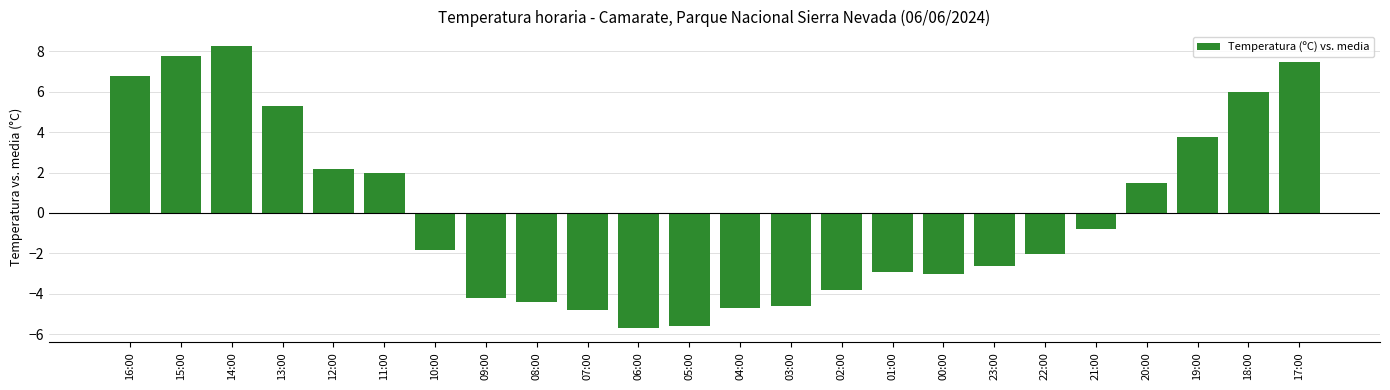

How many categories are shown in the chart?

24